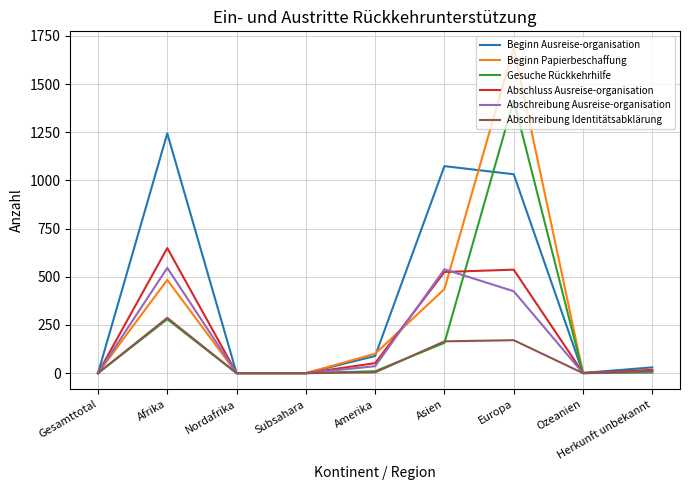

Which series has the widest spread of values?

Beginn Papierbeschaffung